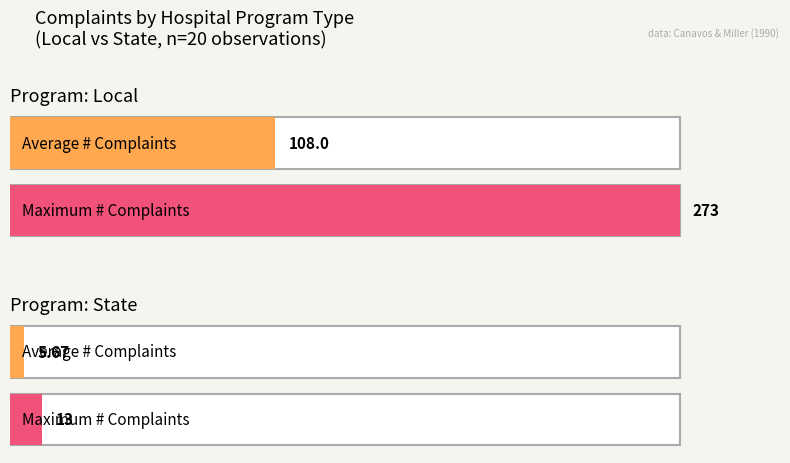

At how many categories does at least one series exceed 250?

1